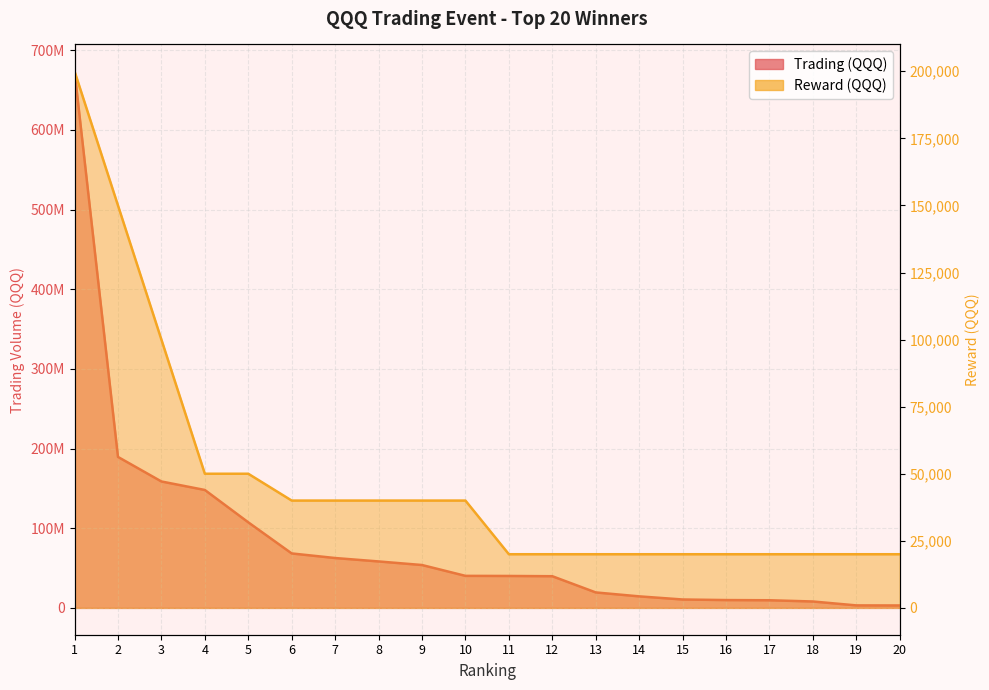

What are all the series names shown in the legend?

Trading (QQQ), Reward (QQQ)